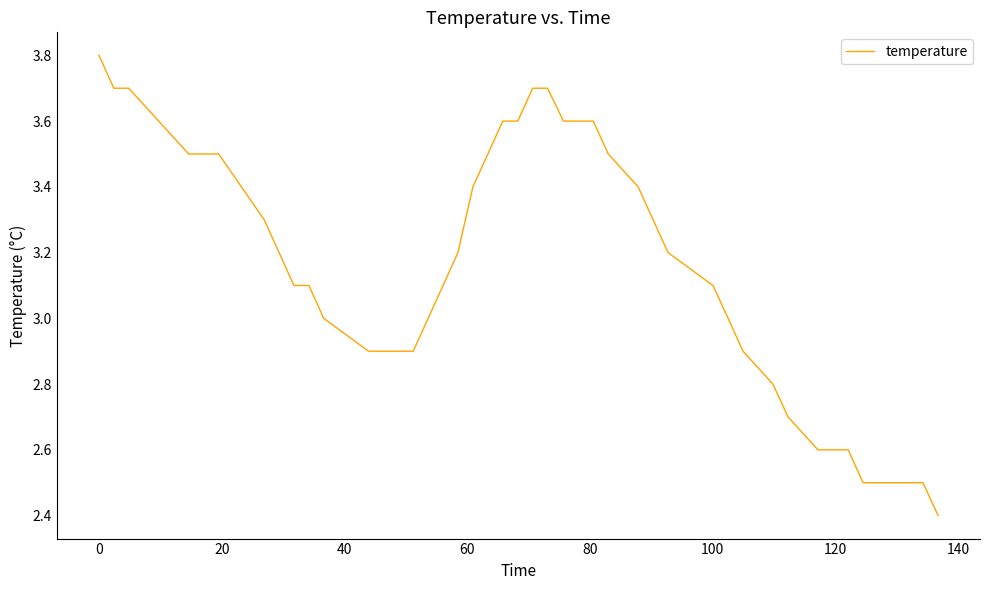

What is the maximum value shown in the chart?

3.8